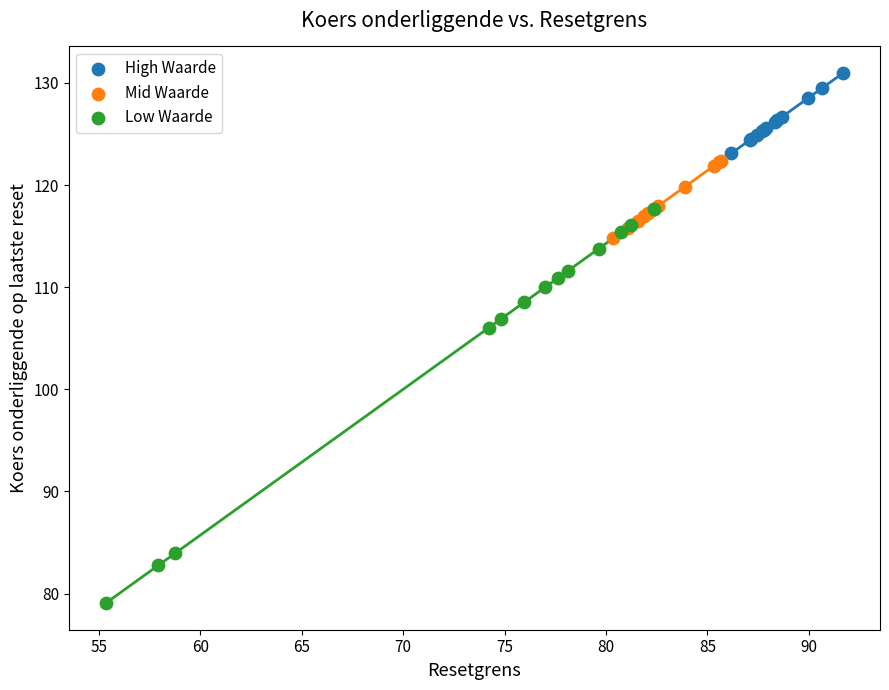

Which series contains the highest Y value?

High Waarde